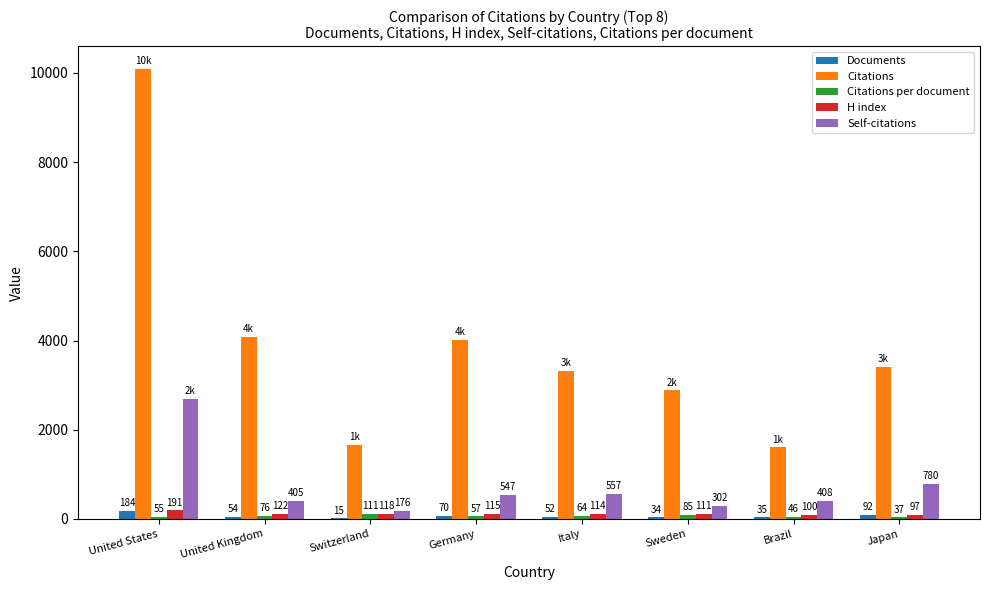

Which category has the highest value in the Self-citations series?

United States